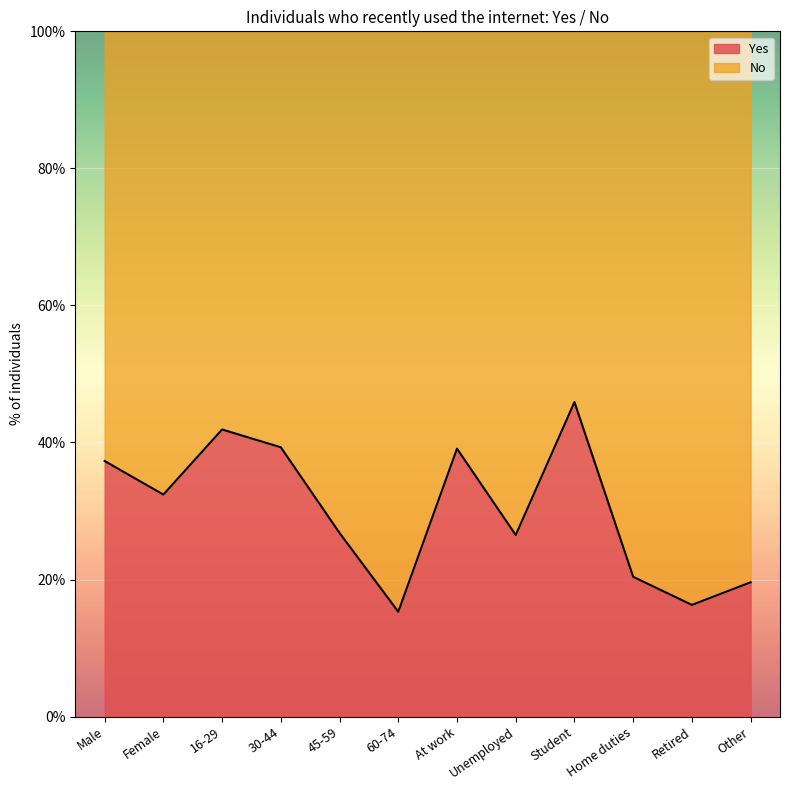

Read the value at Home duties.

20.4